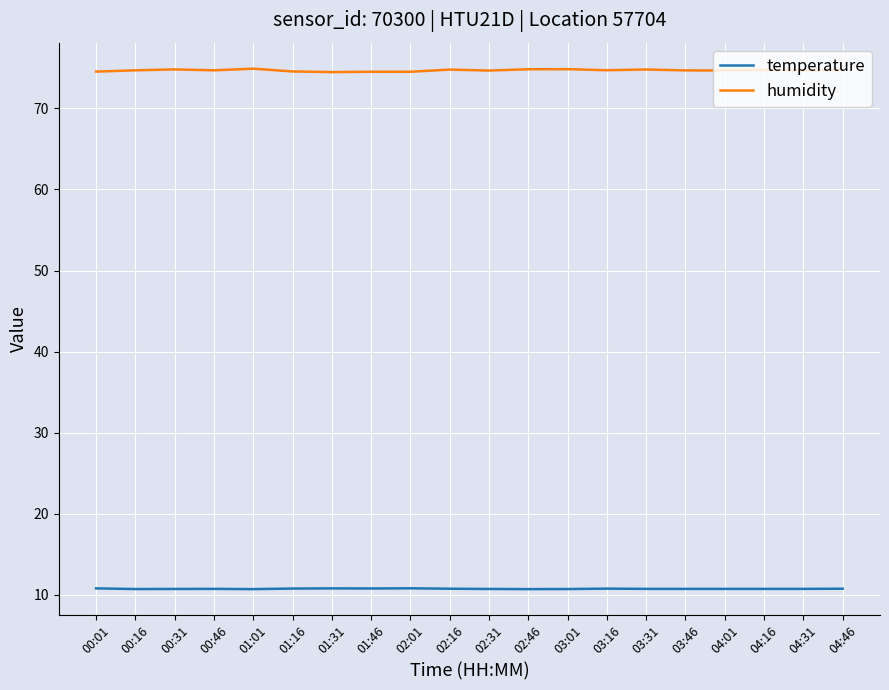

Is this an area chart (filled region under the line)?

No